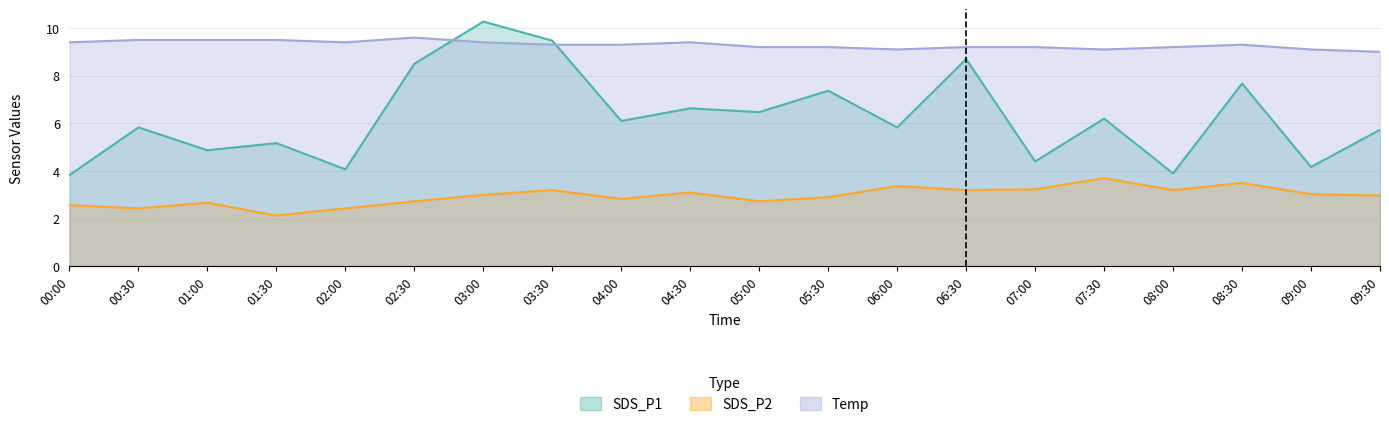

At which category does the chart reach its peak across all series?

03:00